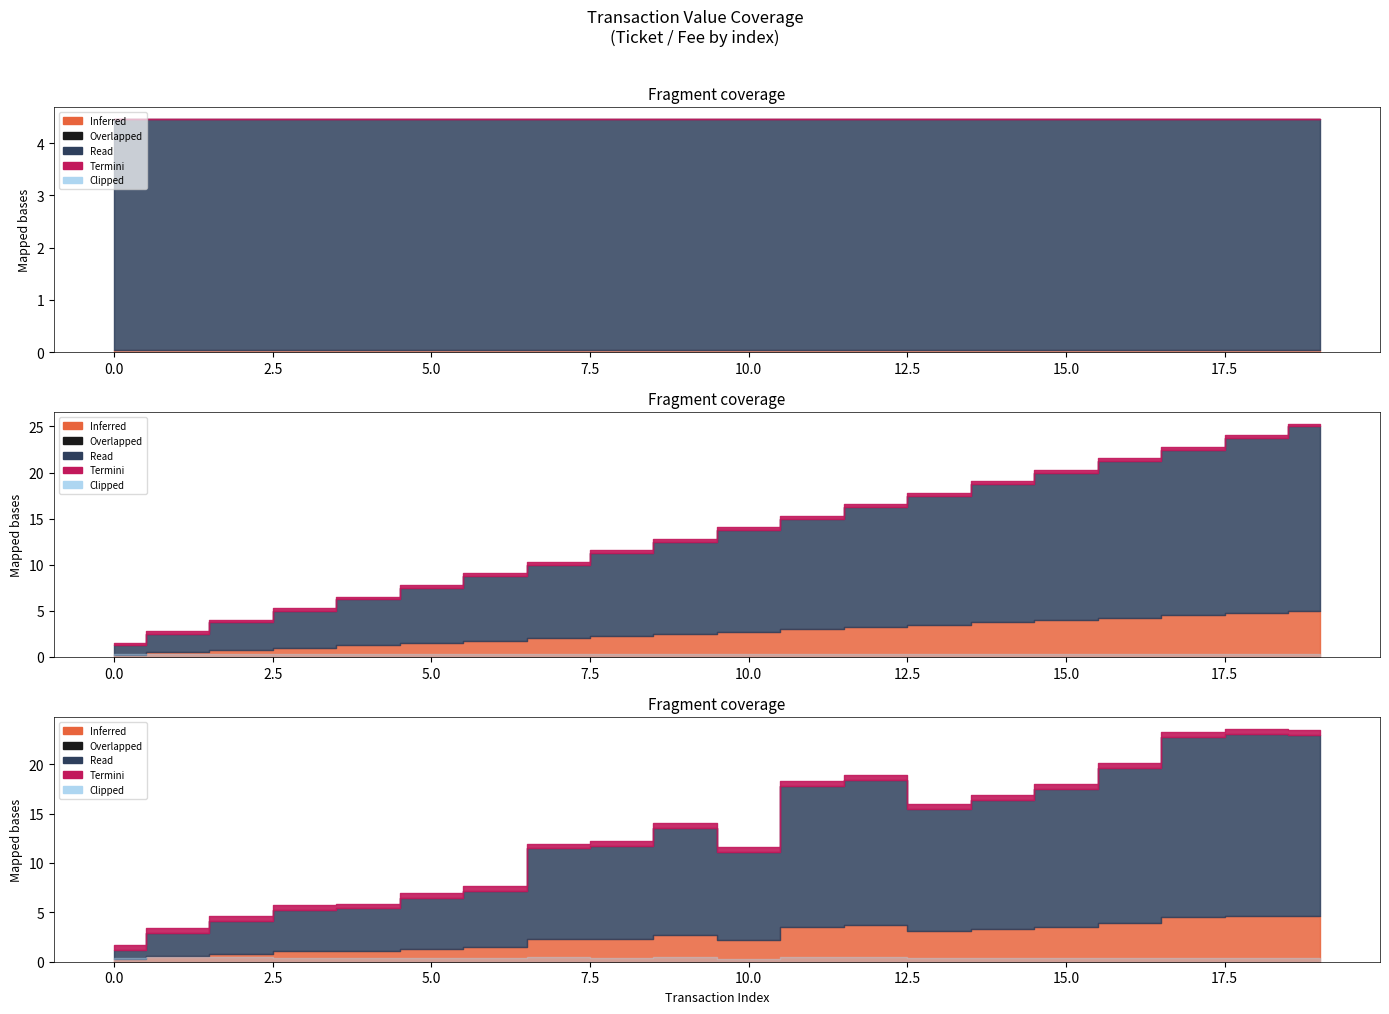

True or false: io_index_1 has more than 0 points higher than both neighbors.

False